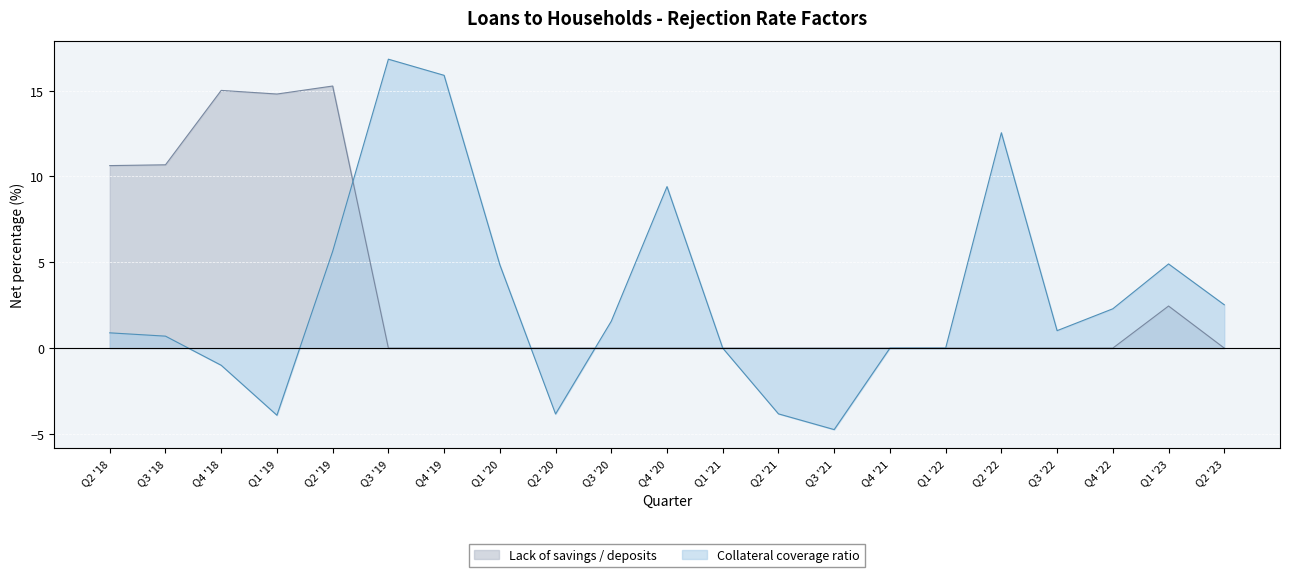

True or false: Lack of savings / deposits has a value of 10.0 at Q1 '19.

False